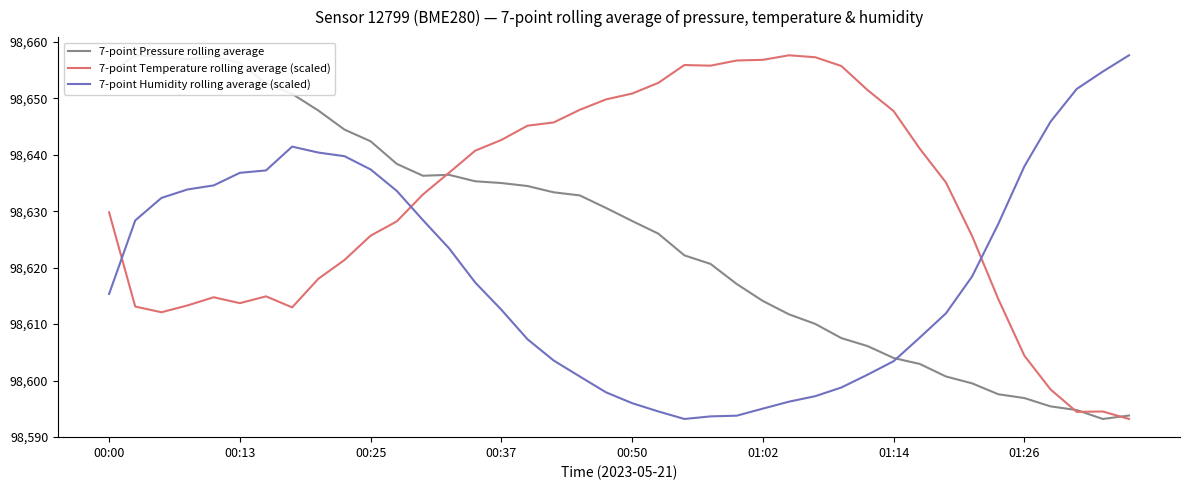

After their last crossing, which series has the higher values: 7-point Pressure rolling average or 7-point Humidity rolling average (scaled)?

7-point Humidity rolling average (scaled)